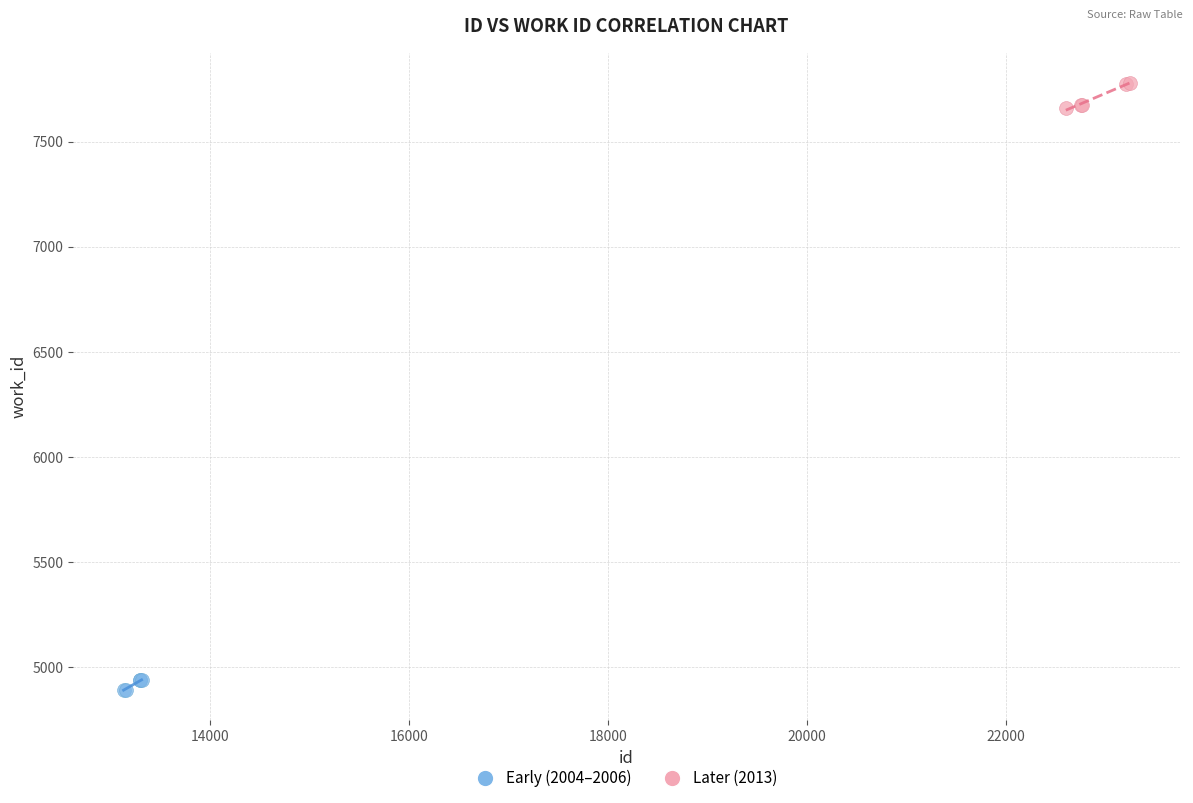

Which series reaches the maximum Y coordinate?

Later (2013)